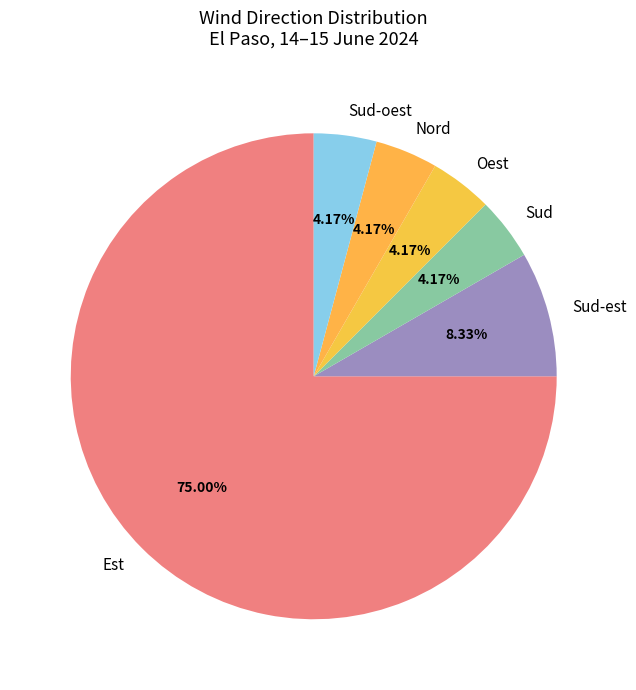

Approximately how many times larger is the value at Sud compared to Sud-est?

0.5